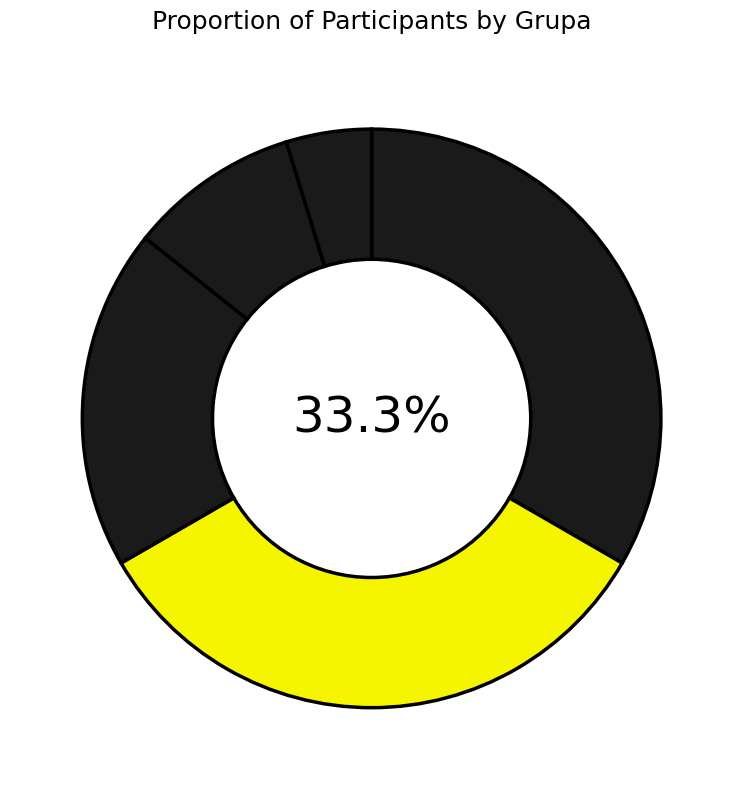

How many slices are in this pie chart?

5